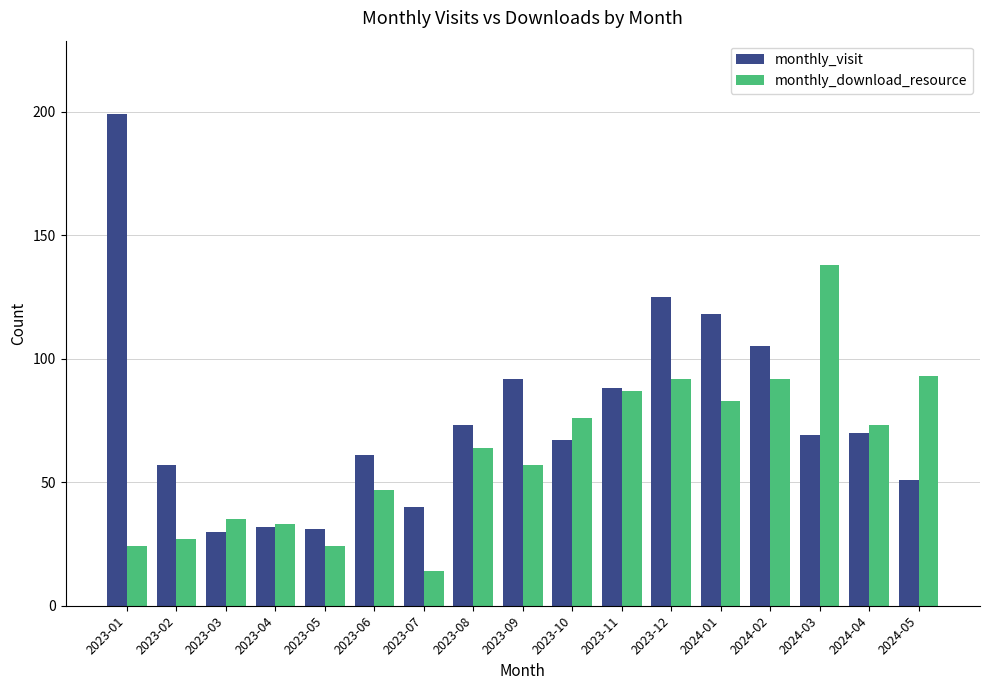

What are all the series names shown in the legend?

monthly_visit, monthly_download_resource